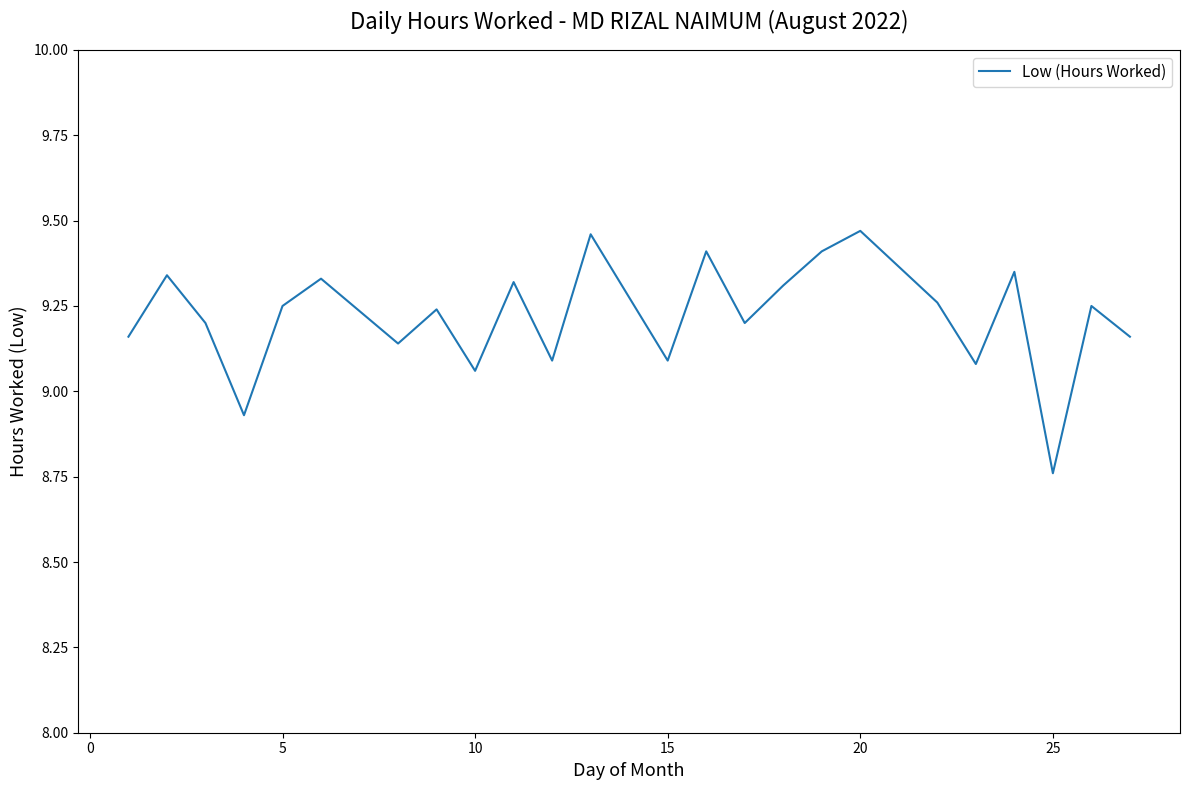

What is the difference between the maximum and minimum values?

0.7